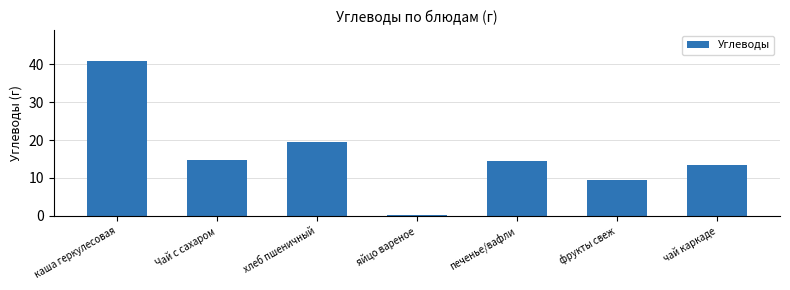

Reading left to right, extract all data points from this chart.

каша геркулесовая=40.8	Чай с сахаром=14.8	хлеб пшеничный=19.5	яйцо вареное=0.3	печенье/вафли=14.4	фрукты свеж=9.5	чай каркаде=13.5